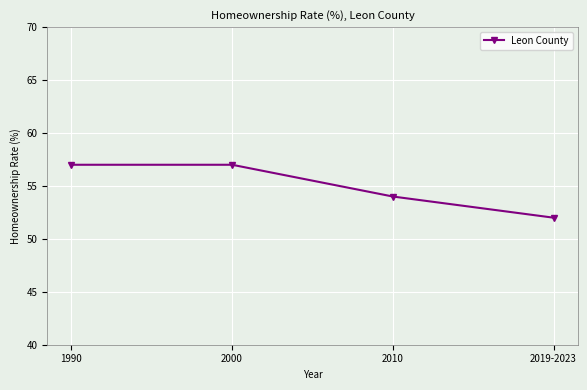

The chart shows a value of 34 at 2019-2023. True or false?

False